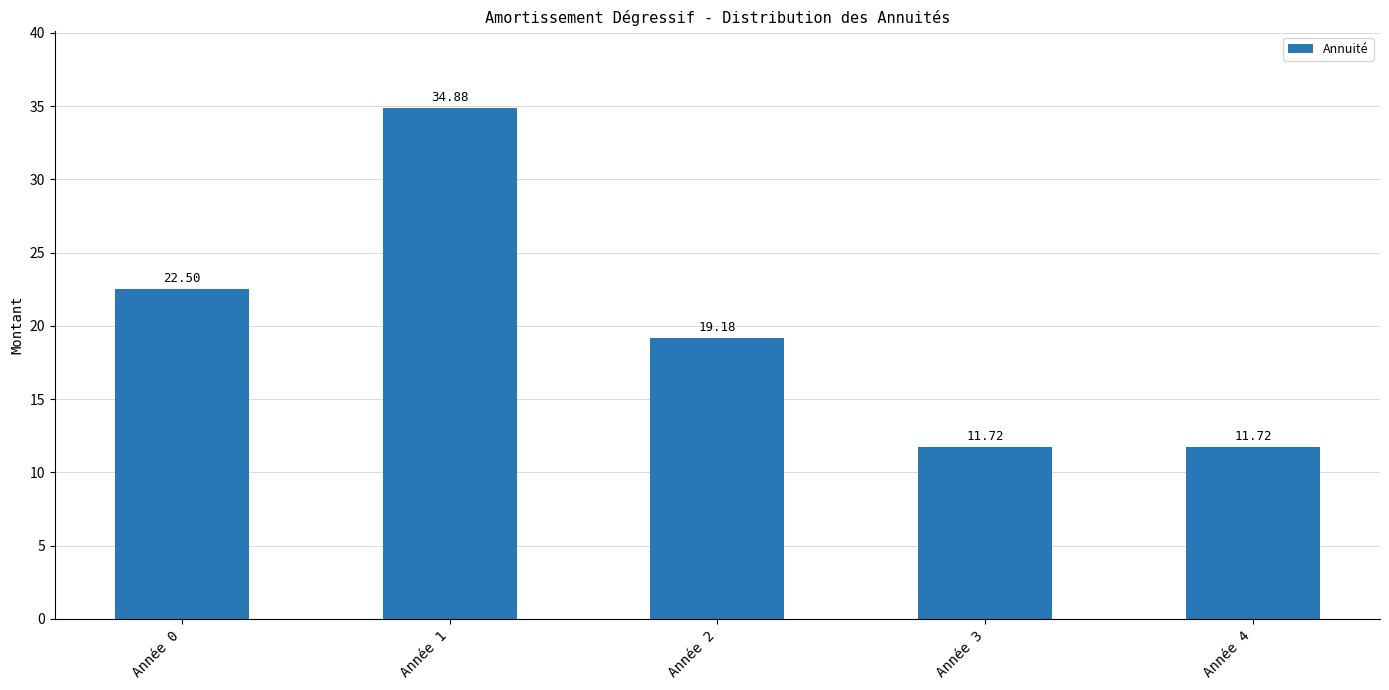

What is the sum of the values at Année 0 and Année 3?

34.2